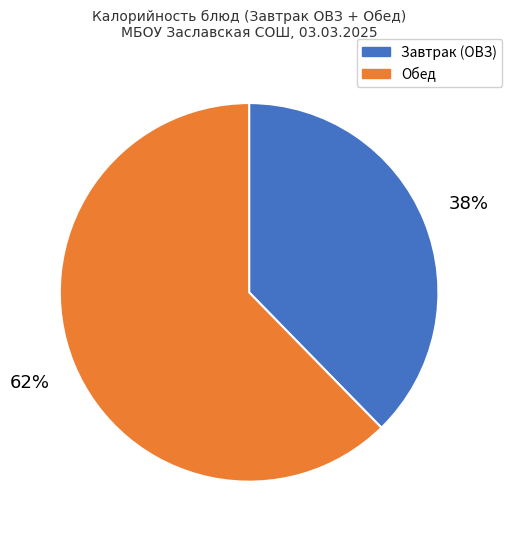

Does any single category account for the majority?

Yes